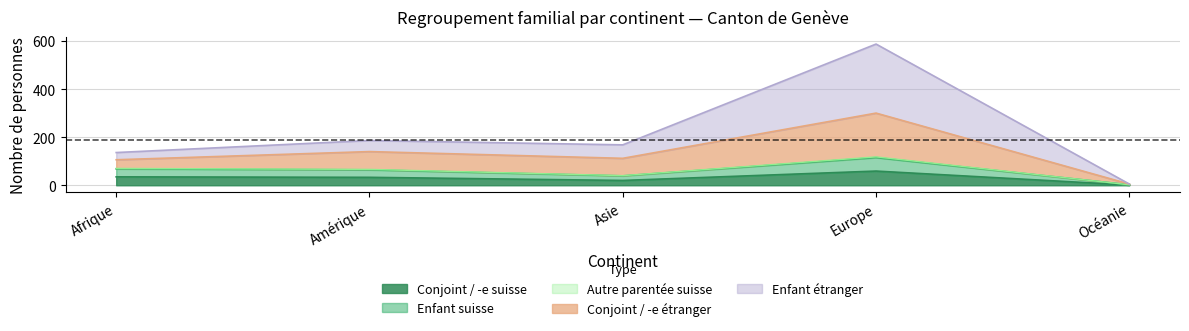

True or false: Conjoint_etranger and Autre_suisse cross at least once.

False